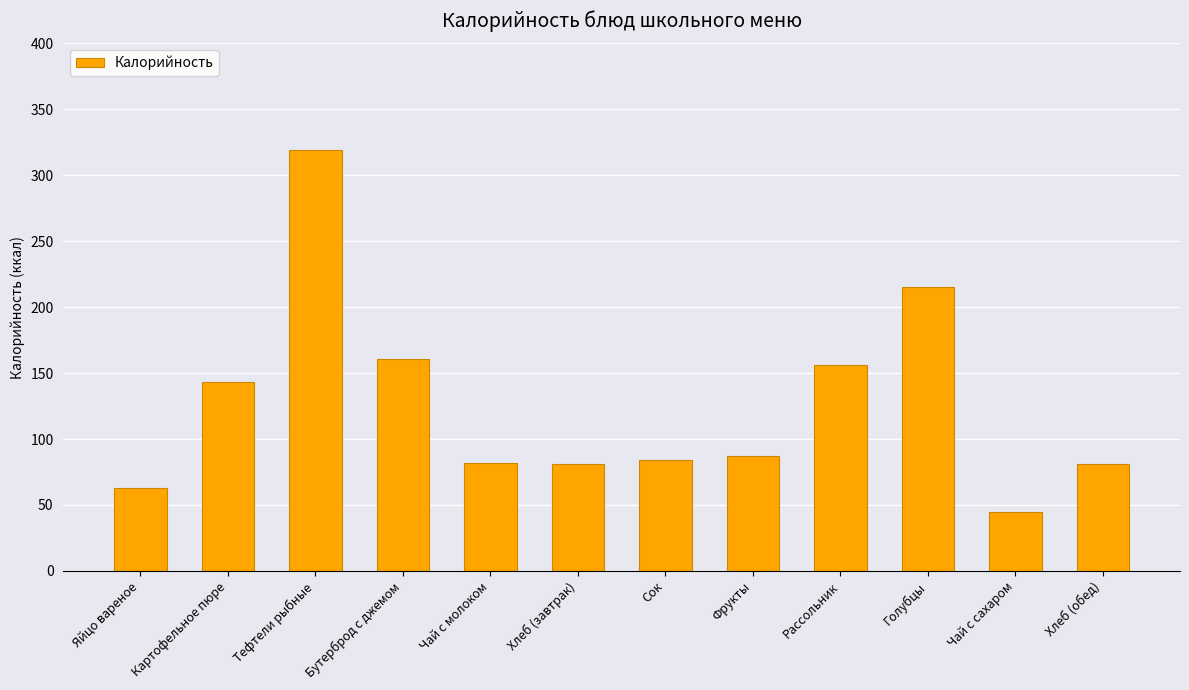

The chart shows a value of 87 at Фрукты. True or false?

True